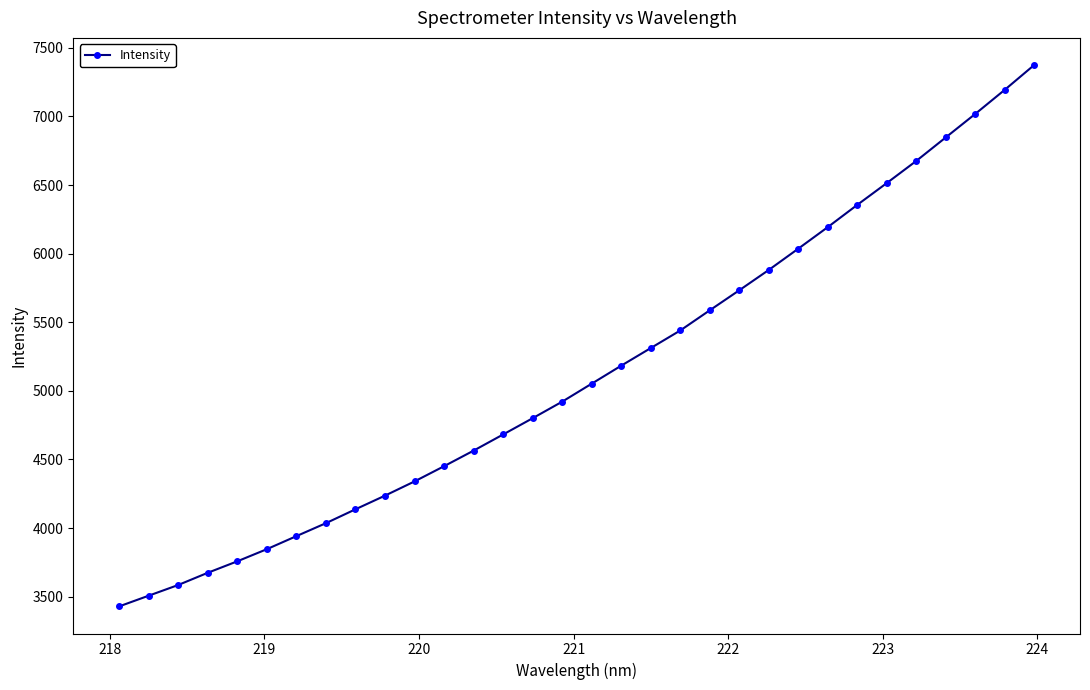

What is the difference between the maximum and minimum values?

3945.7